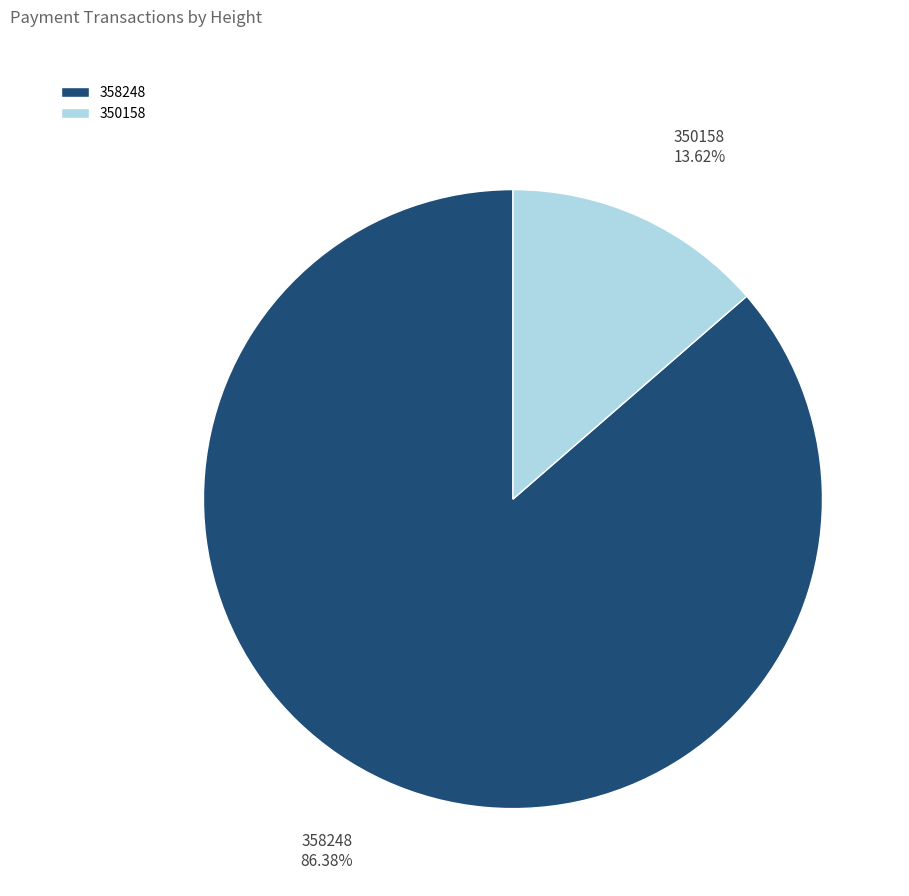

Which slice is the smallest?

350158